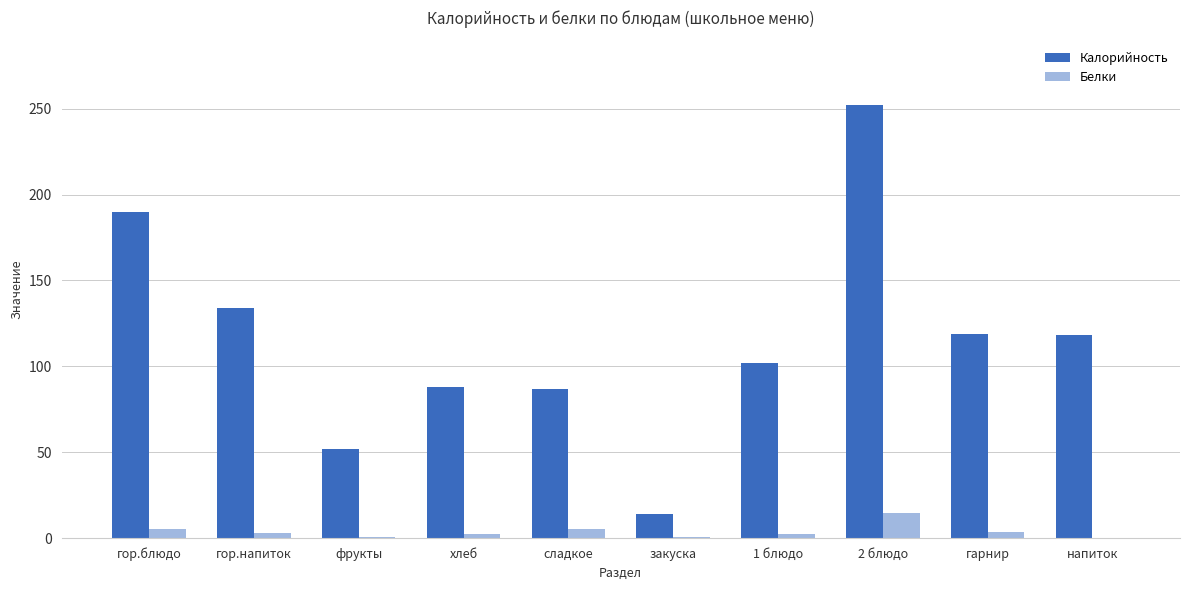

Is it true that Белки equals 2.3 at 1 блюдо?

True